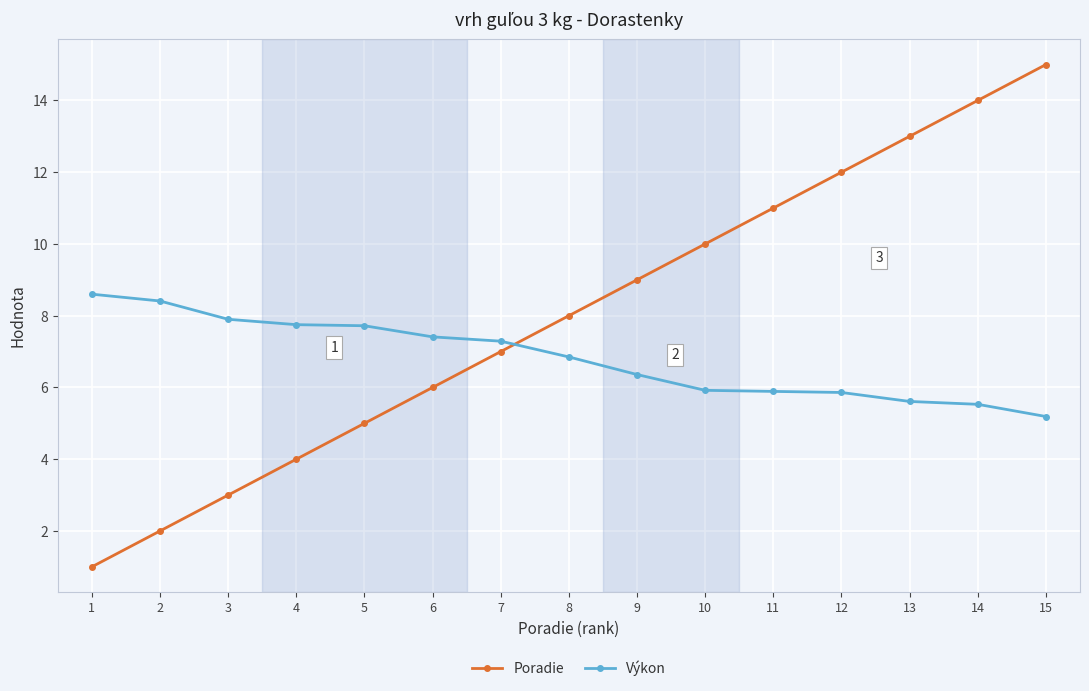

What is the smallest value displayed?

1.0